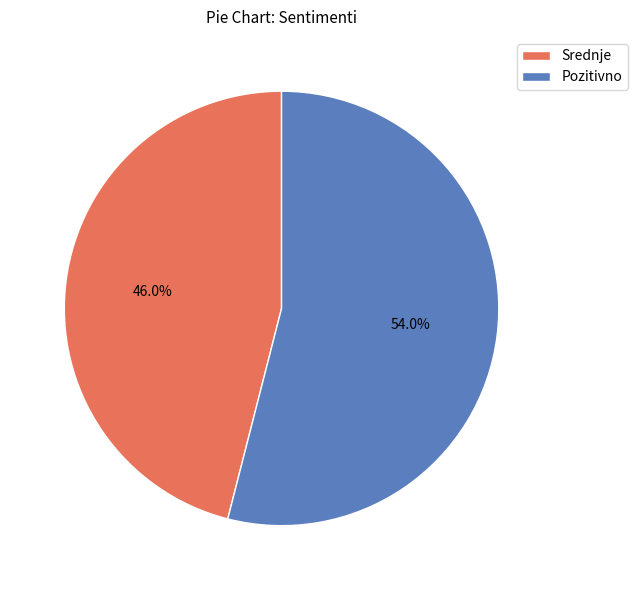

Which category accounts for the majority?

Pozitivno